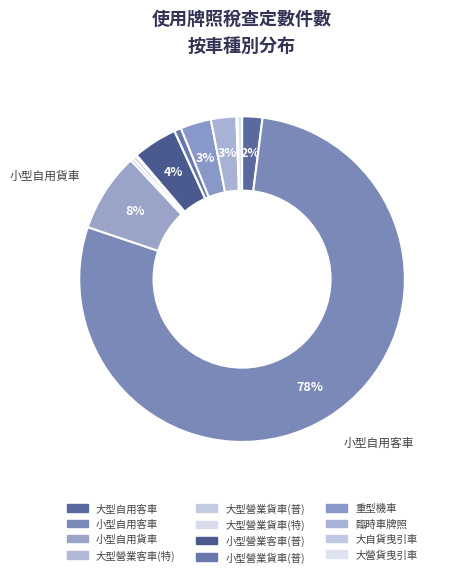

Is there a majority slice in this chart?

Yes